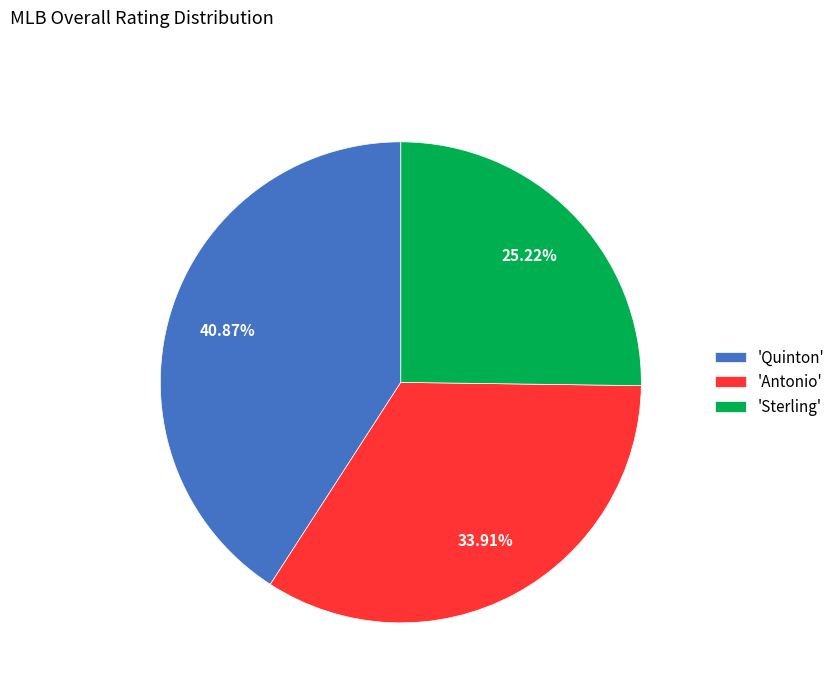

Count the number of slices in the pie.

3